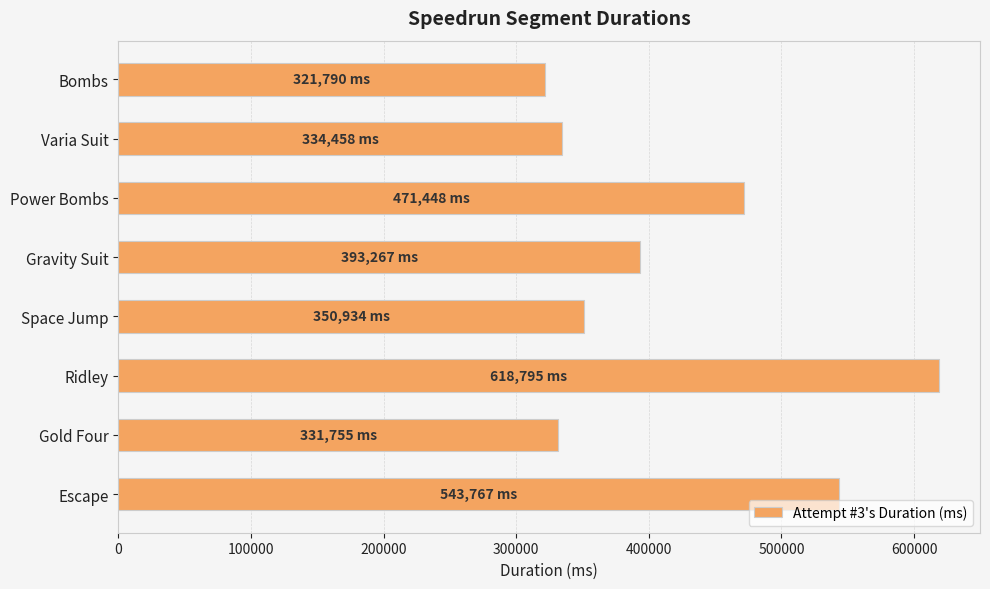

Which label corresponds to the largest value in the chart?

Ridley